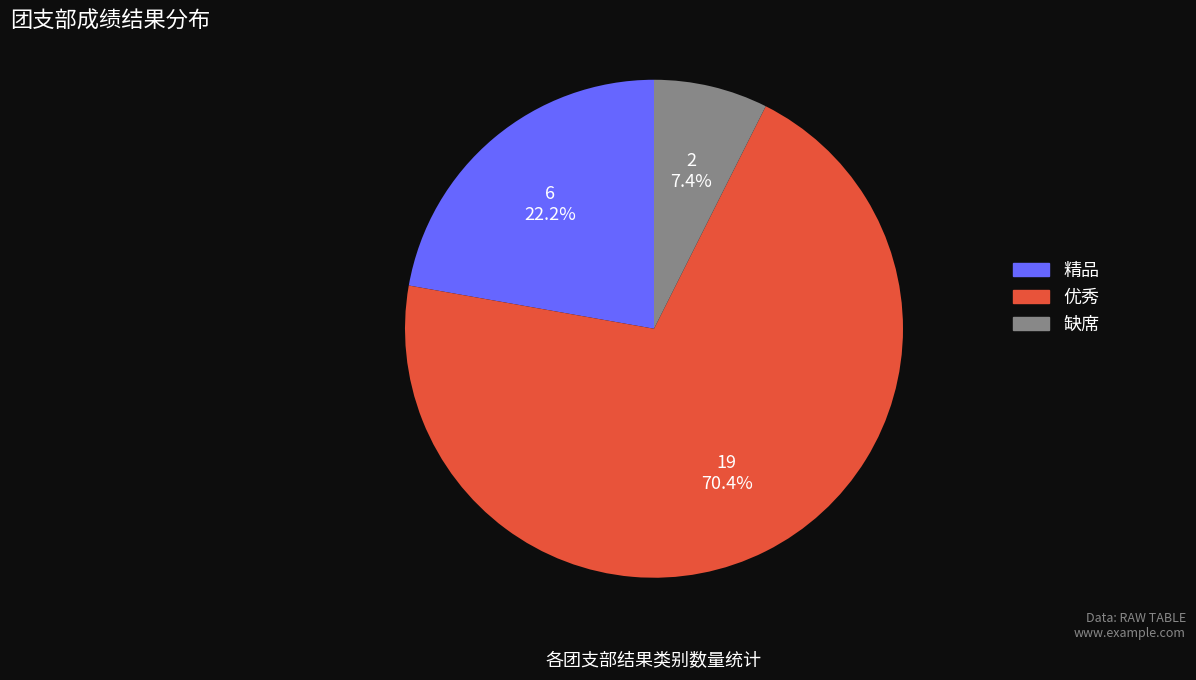

Count the number of slices in the pie.

3